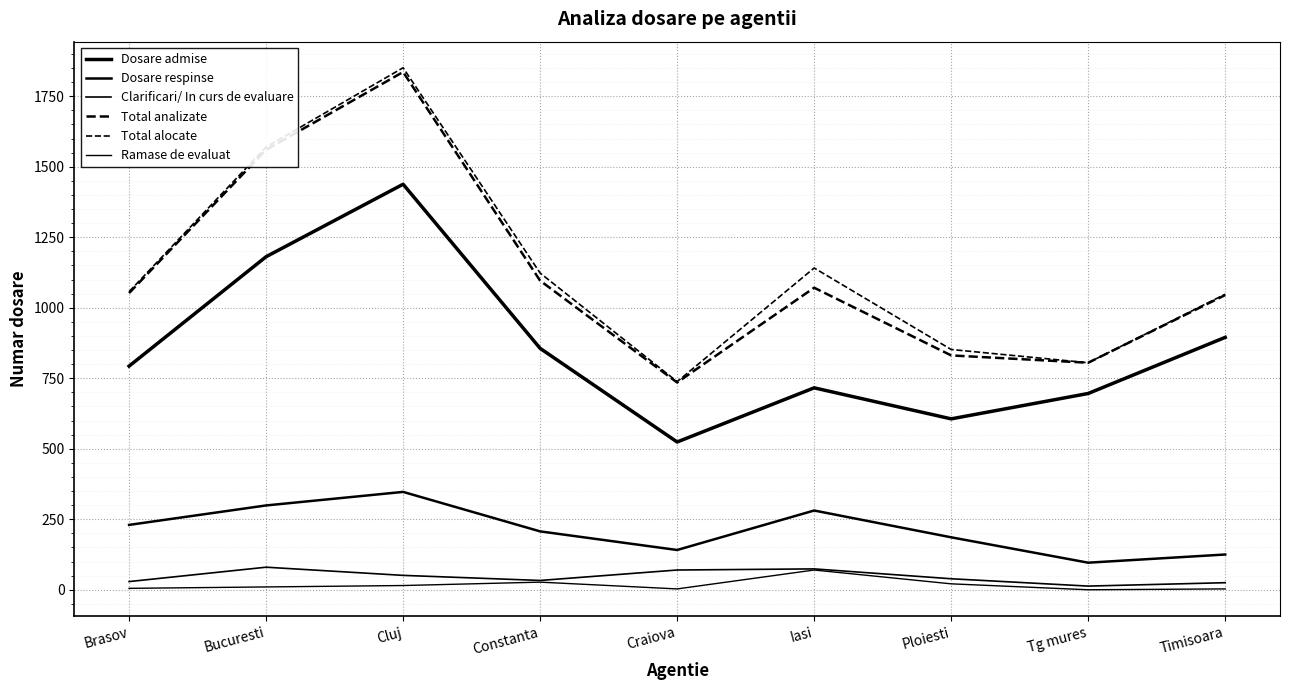

True or false: Dosare respinse and Total analizate intersect in this chart.

False